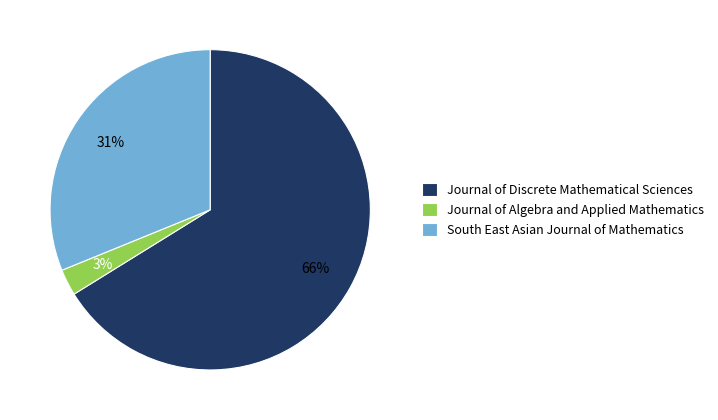

Which slice is the smallest?

Journal of Algebra and Applied Mathematics